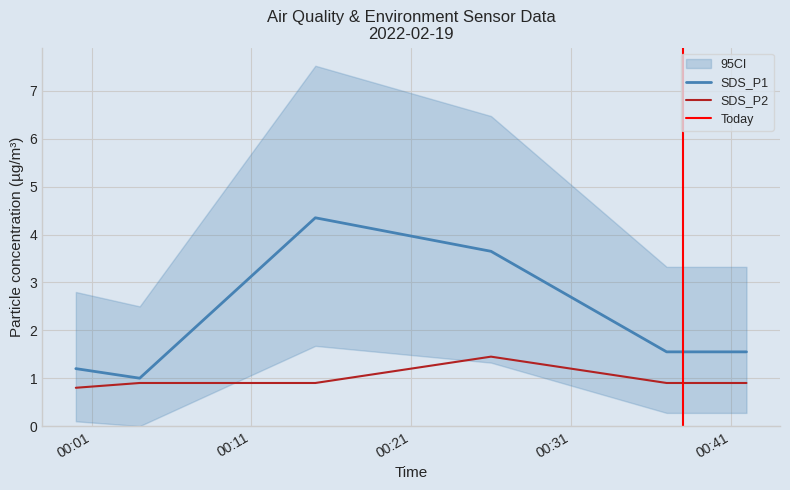

How many series are shown in this chart?

2